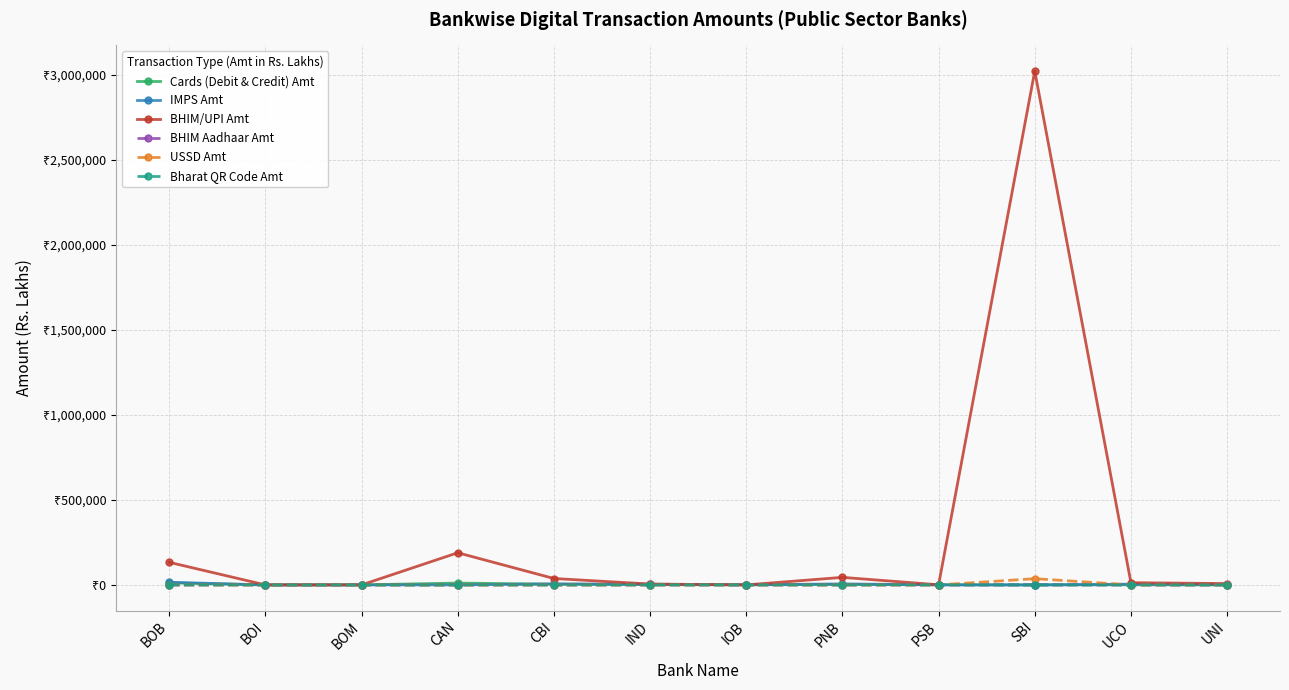

What are all the series names shown in the legend?

Cards (Debit & Credit) Amt, IMPS Amt, BHIM/UPI Amt, BHIM Aadhaar Amt, USSD Amt, Bharat QR Code Amt